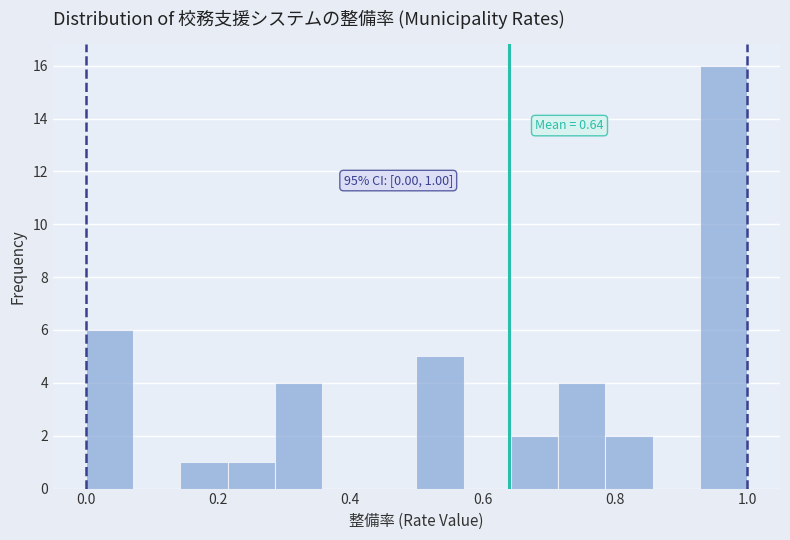

Read against the x-axis, roughly where is the centre of the tallest bar?

0.96